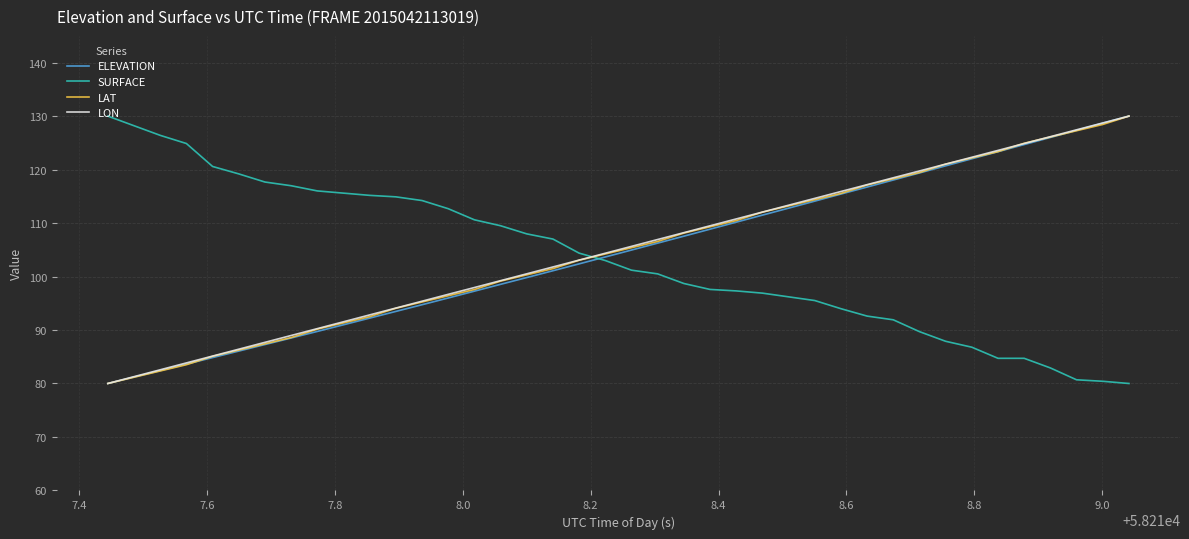

How many intersections are there between SURFACE and LON?

1